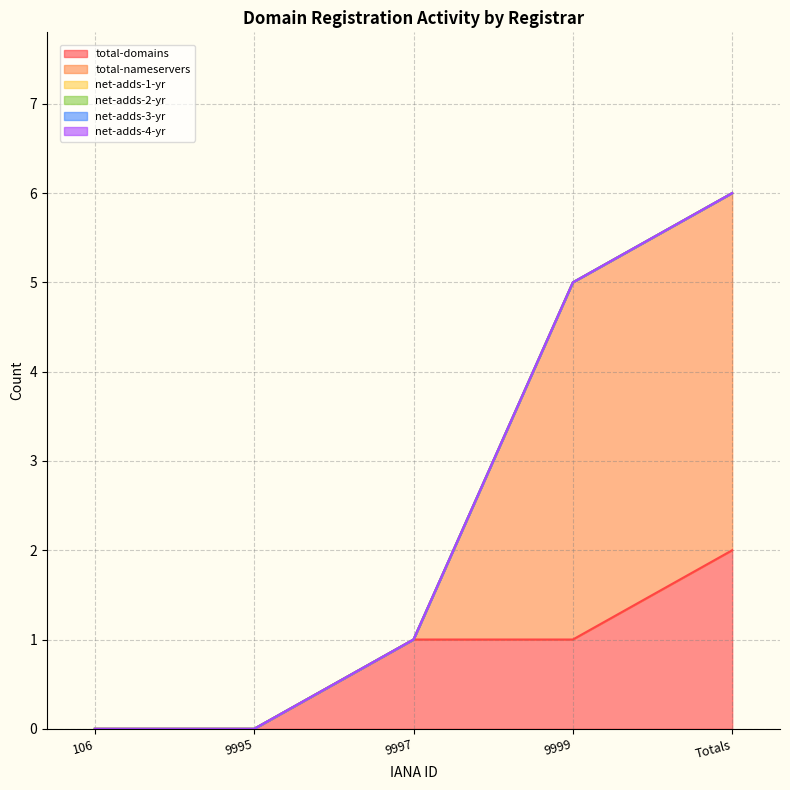

Reading left to right, what are all the values shown in this chart?

total-domains: 0	0	1	1	2
total-nameservers: 0	0	0	4	4
net-adds-1-yr: 0	0	0	0	0
net-adds-2-yr: 0	0	0	0	0
net-adds-3-yr: 0	0	0	0	0
net-adds-4-yr: 0	0	0	0	0